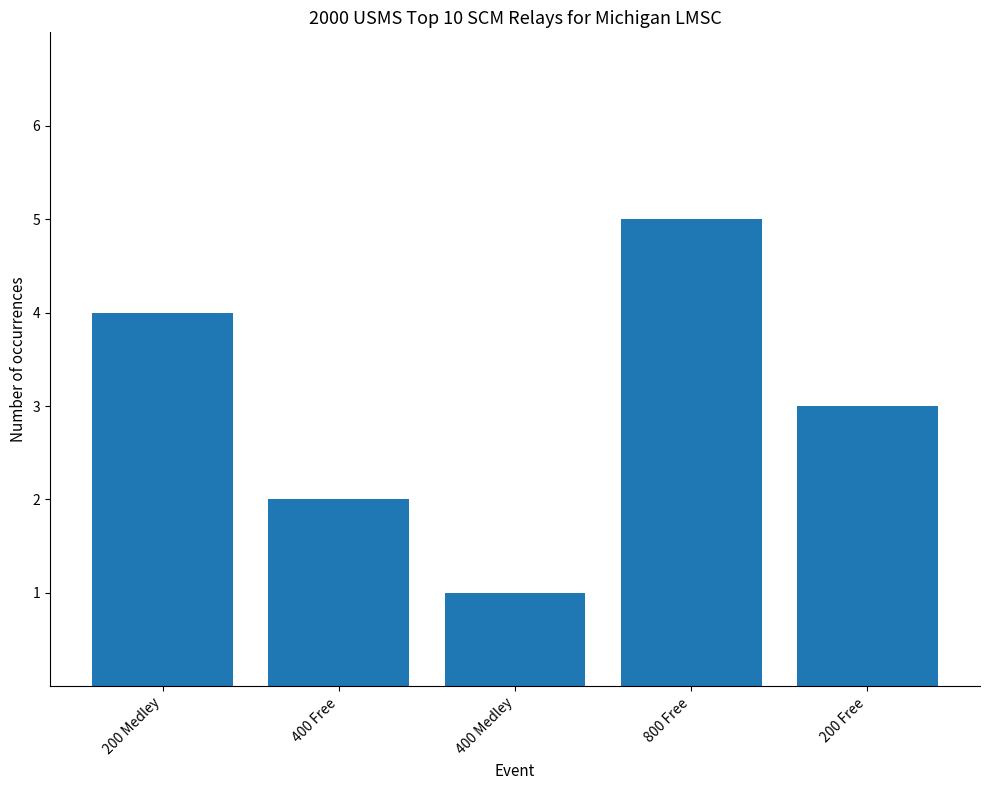

The value at 400 Medley is 1. True or false?

True